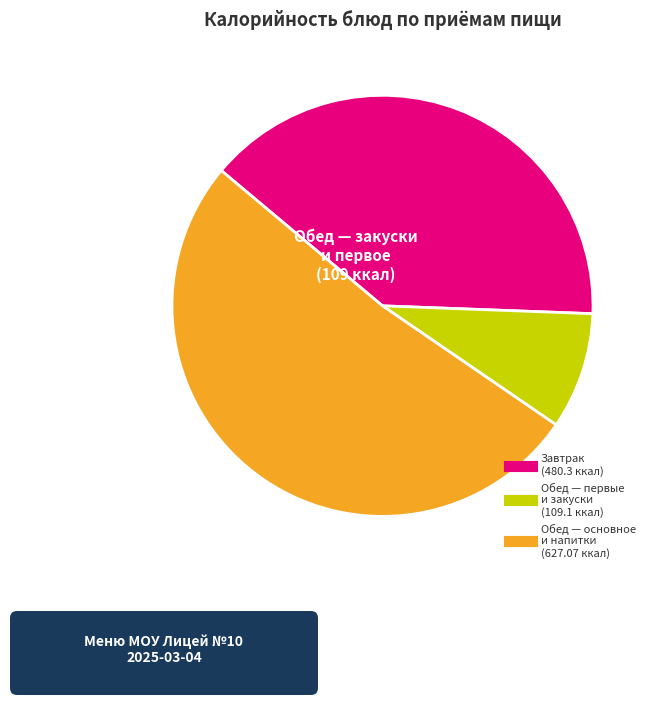

Is there any slice that represents more than half of the pie?

Yes